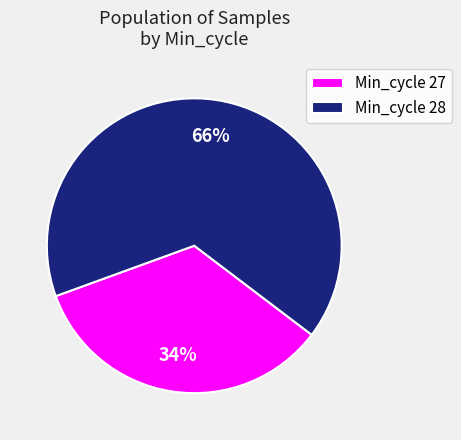

To the nearest percent, what portion does Min_cycle 28 represent?

66%